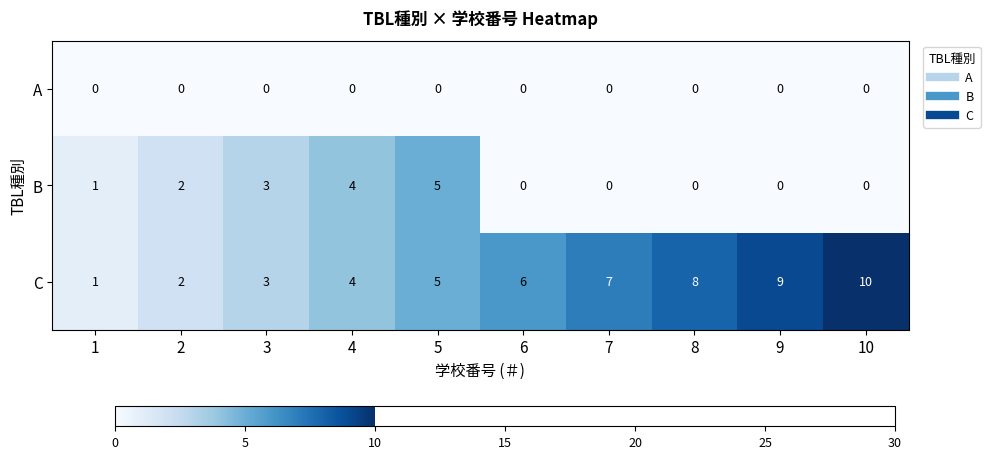

Which series has the largest total across all categories?

C